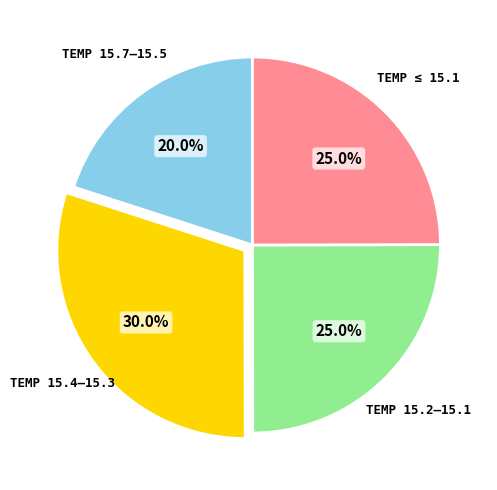

Is there any slice that represents more than half of the pie?

No